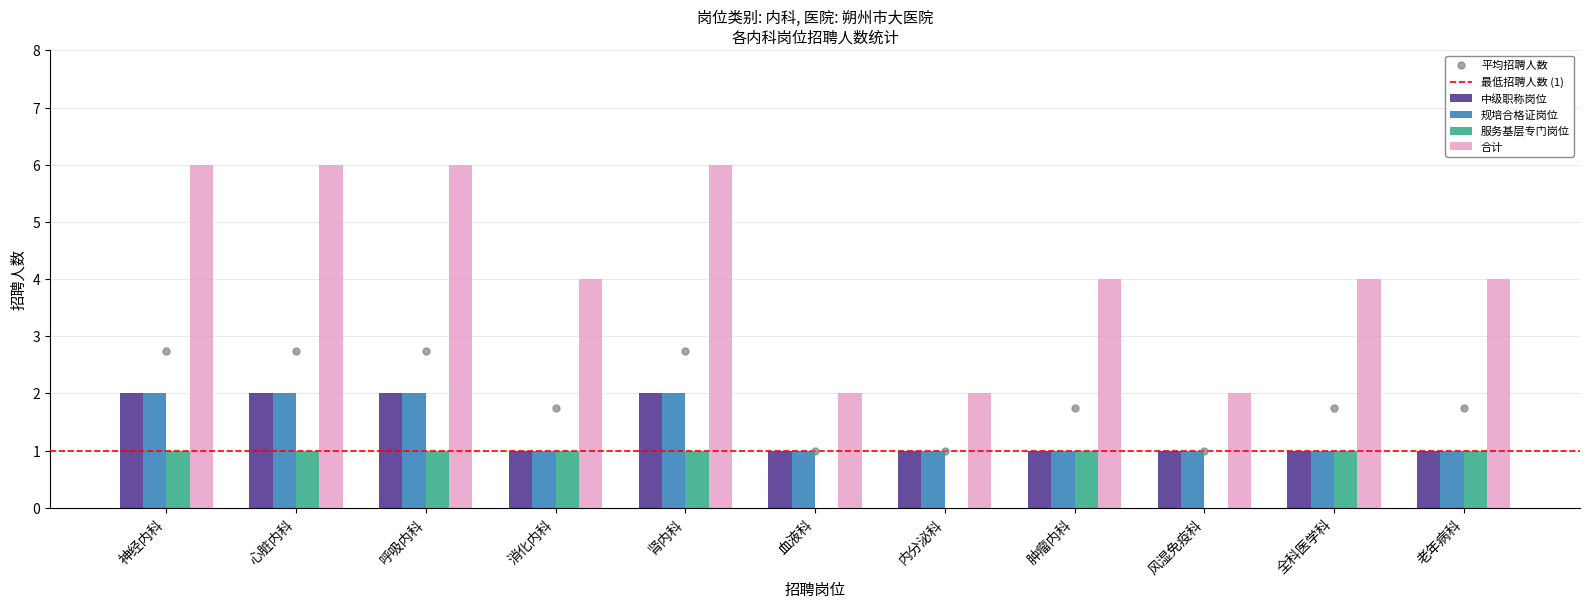

What is the greatest value displayed?

6